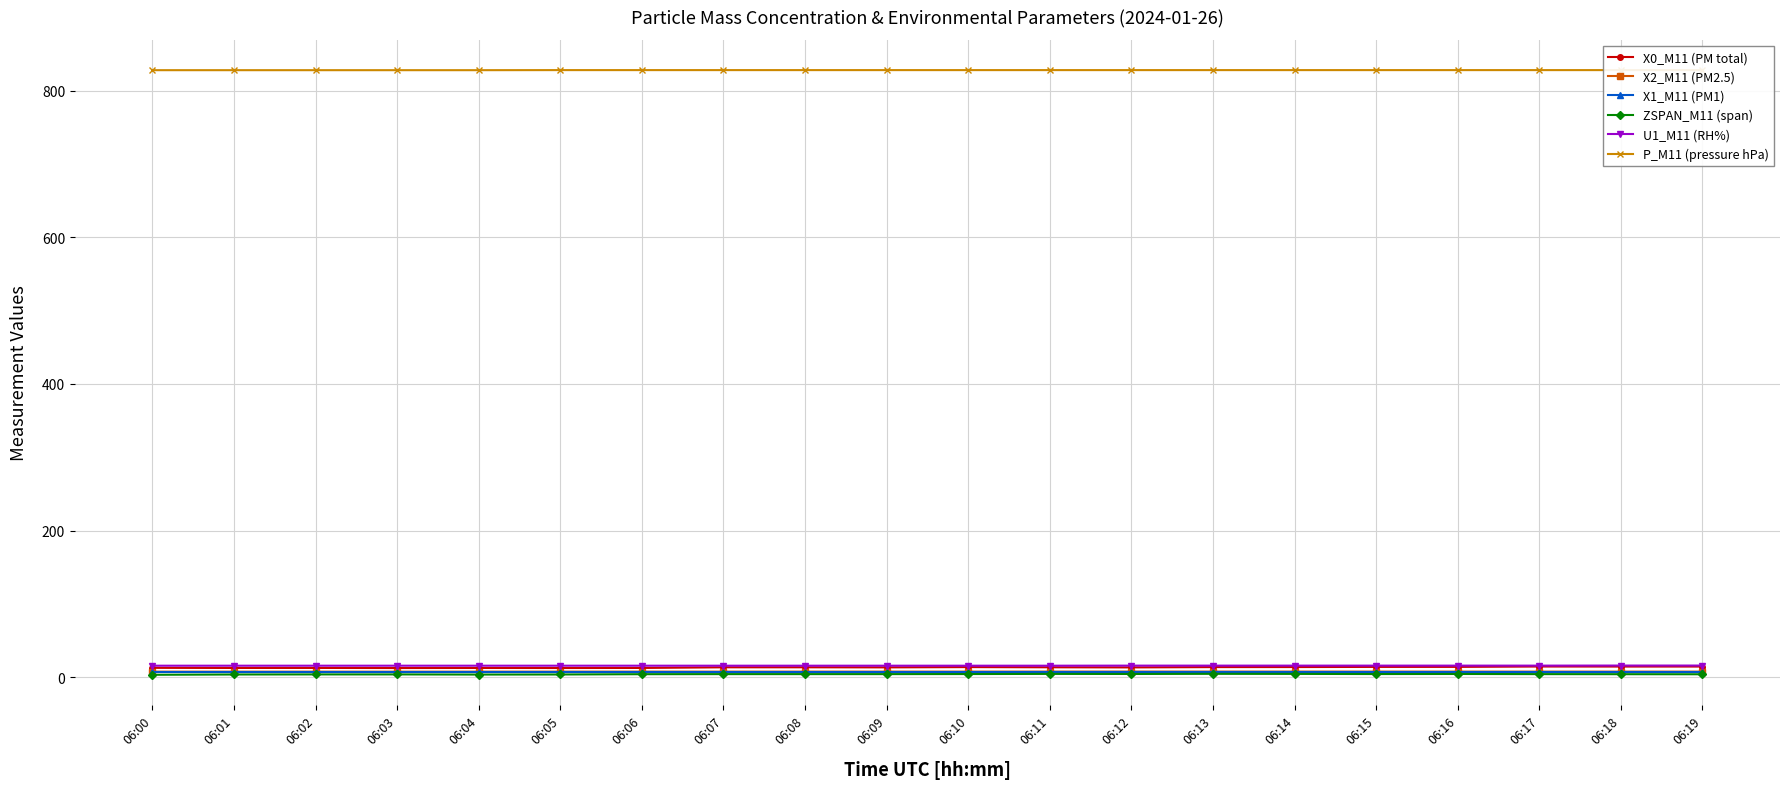

How many categories are shown in the chart?

20